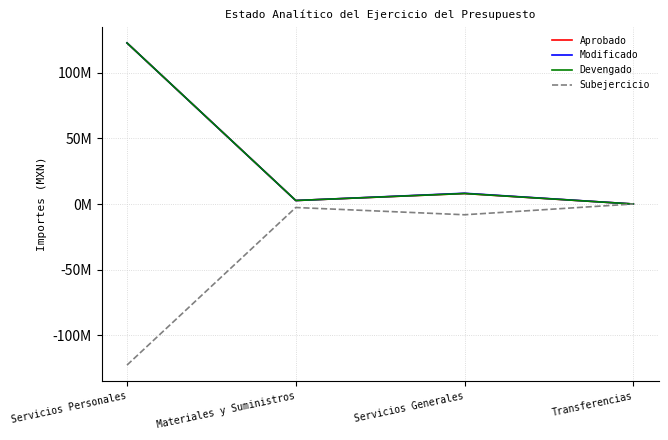

What is the difference between the Devengado values at Materiales y Suministros and Servicios Generales?

5343026